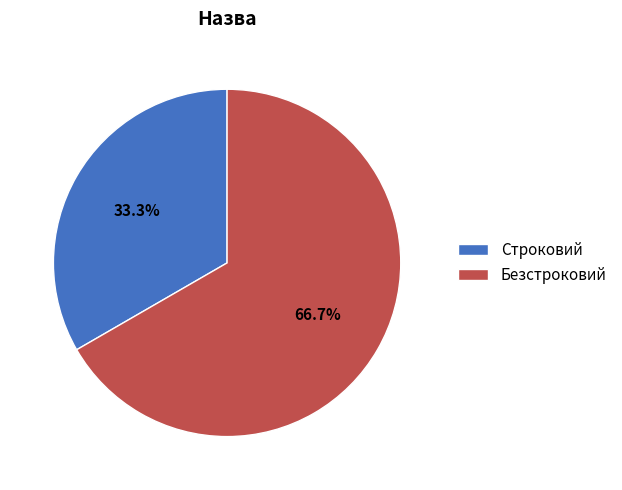

Does Строковий represent more than half of the total?

No